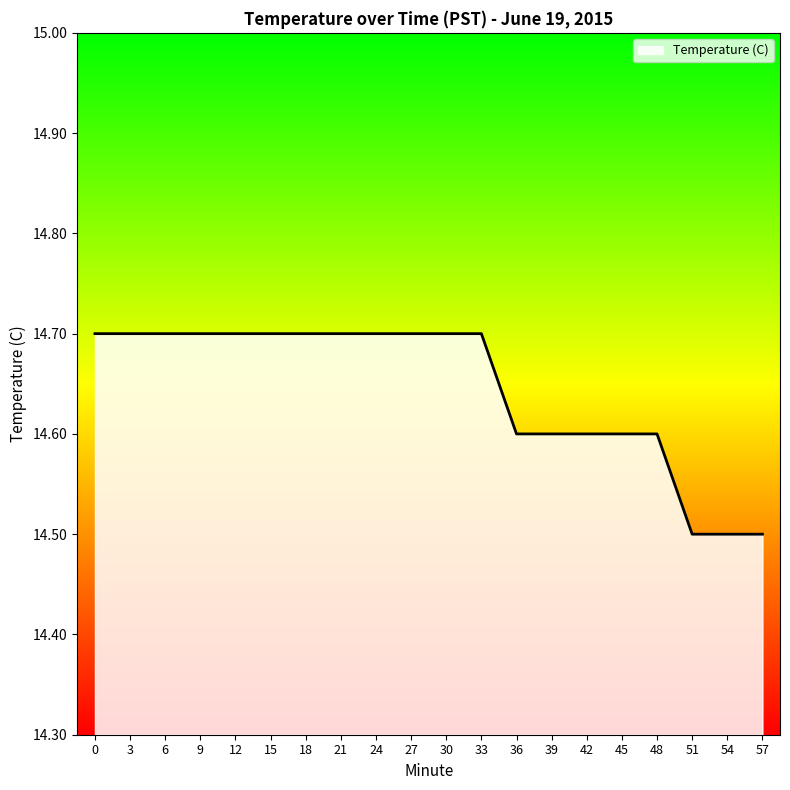

True or false: the data shows 19.5 at 0.

False